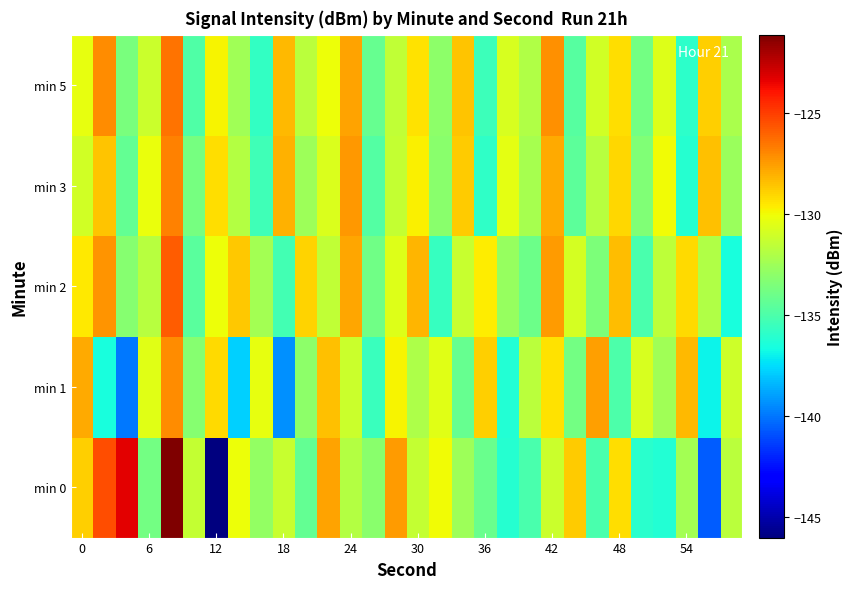

List the series in order of their peak value, highest first.

min 0, min 2, min 5, min 3, min 1